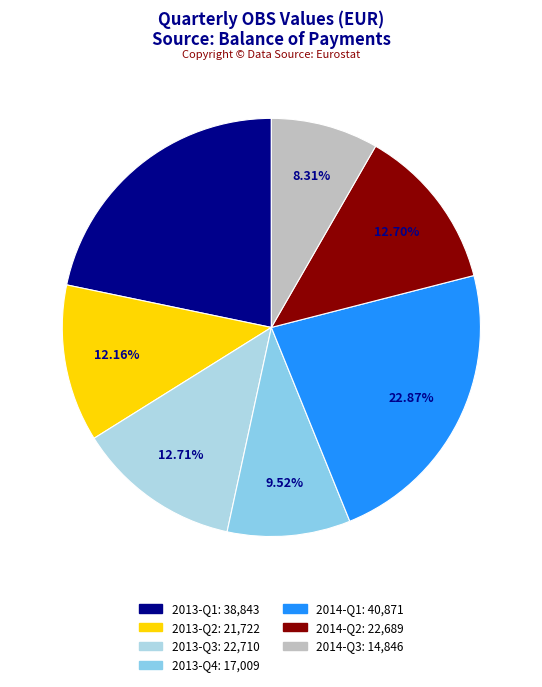

To the nearest percent, what percentage of the pie is 2014-Q3?

8%